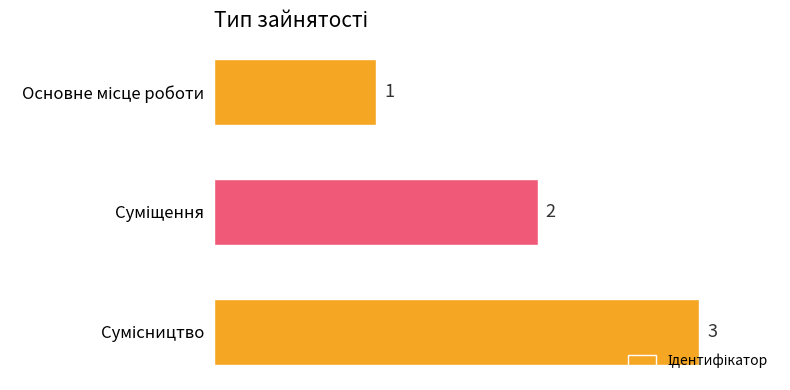

How many values are between 1 and 3?

3